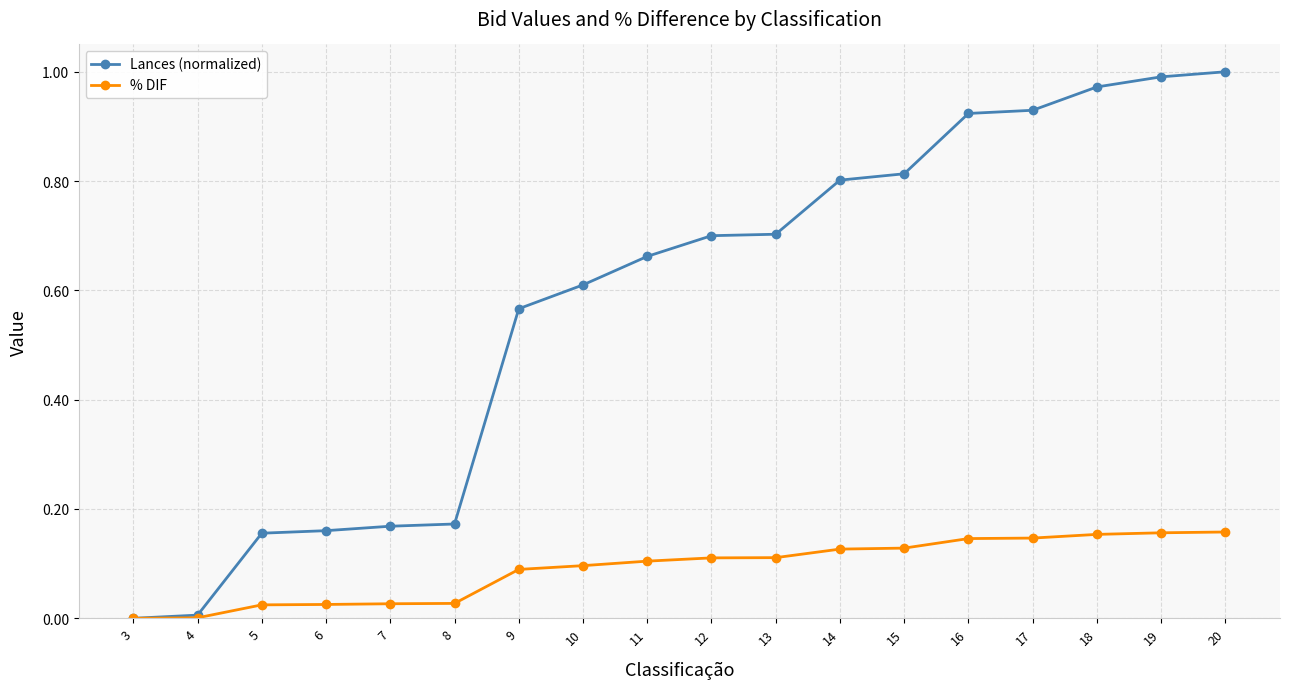

What is the sum of the Lances (normalized) values at 18 and 14?

1.8